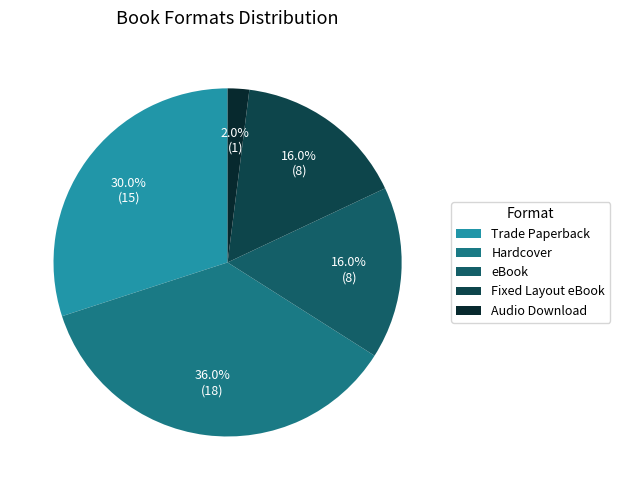

What percentage is the Audio Download slice, to the nearest percent?

2%